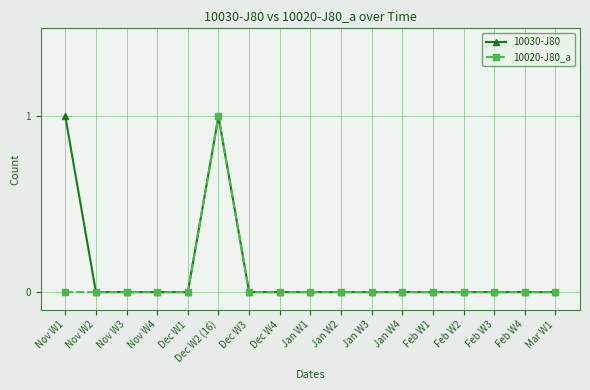

The value of 10030-J80 at Nov W1 is 0. True or false?

False